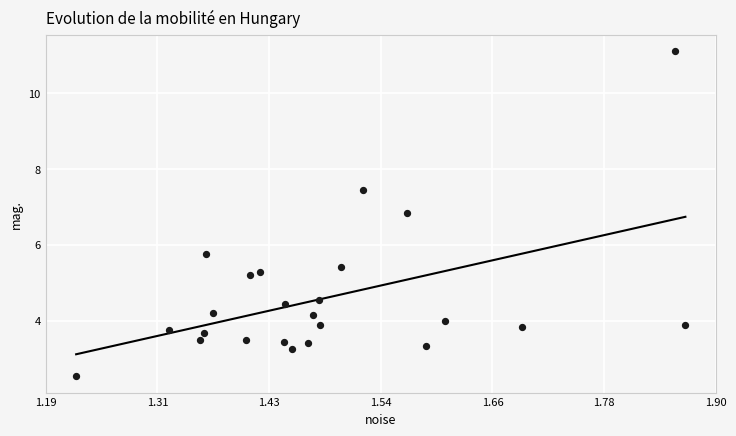

What is the range of Y values (max minus min)?

8.6